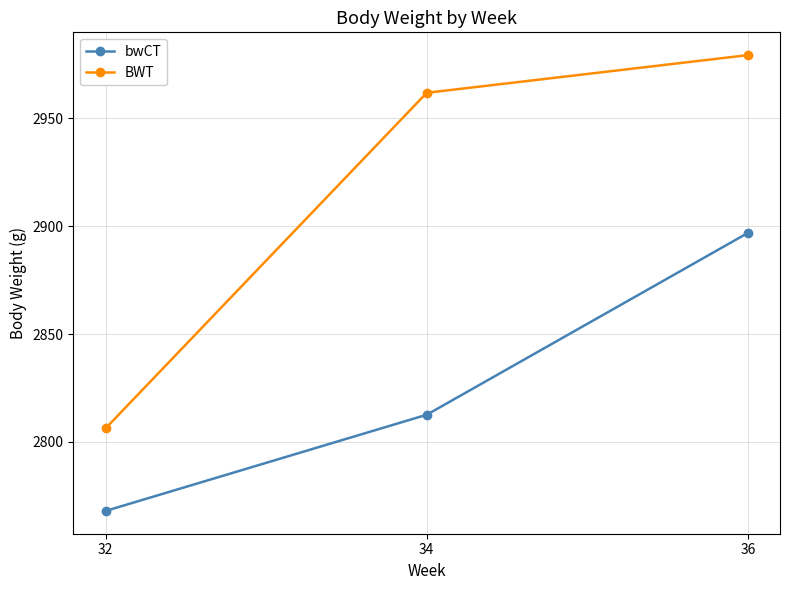

The value of bwCT at 34 is 2812.6. True or false?

True